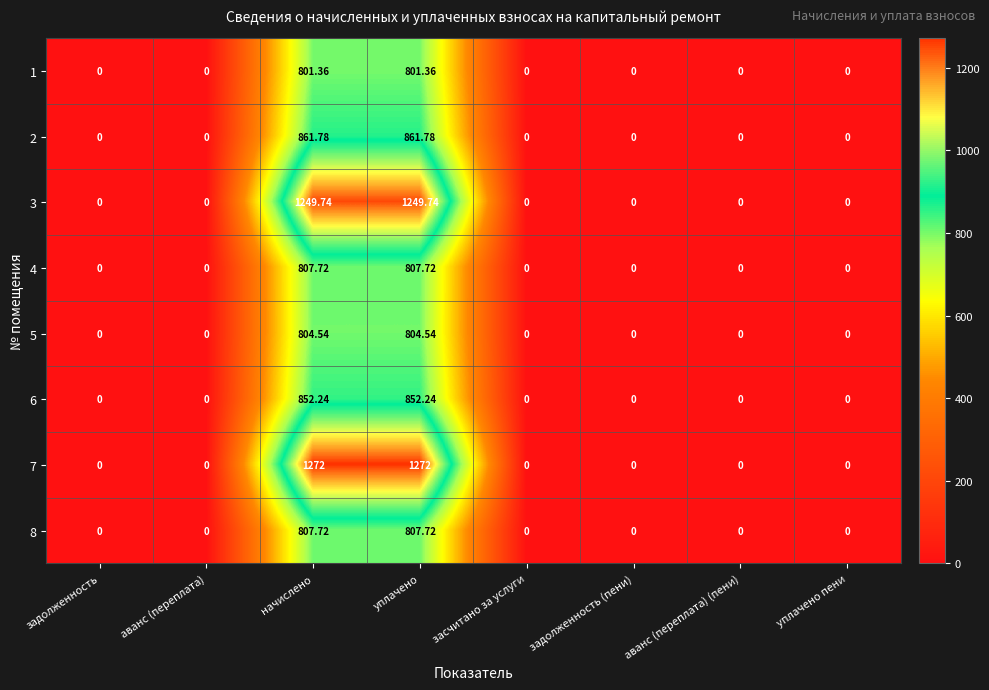

Is the value of 1 at начислено greater than the value of 6 at начислено?

No